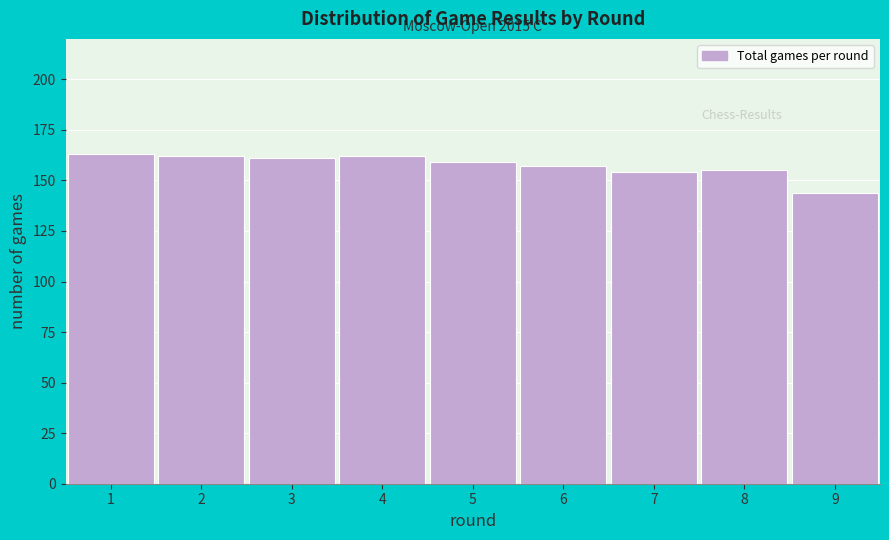

Reading left to right, list all the values displayed in this chart.

163	162	161	162	159	157	154	155	144